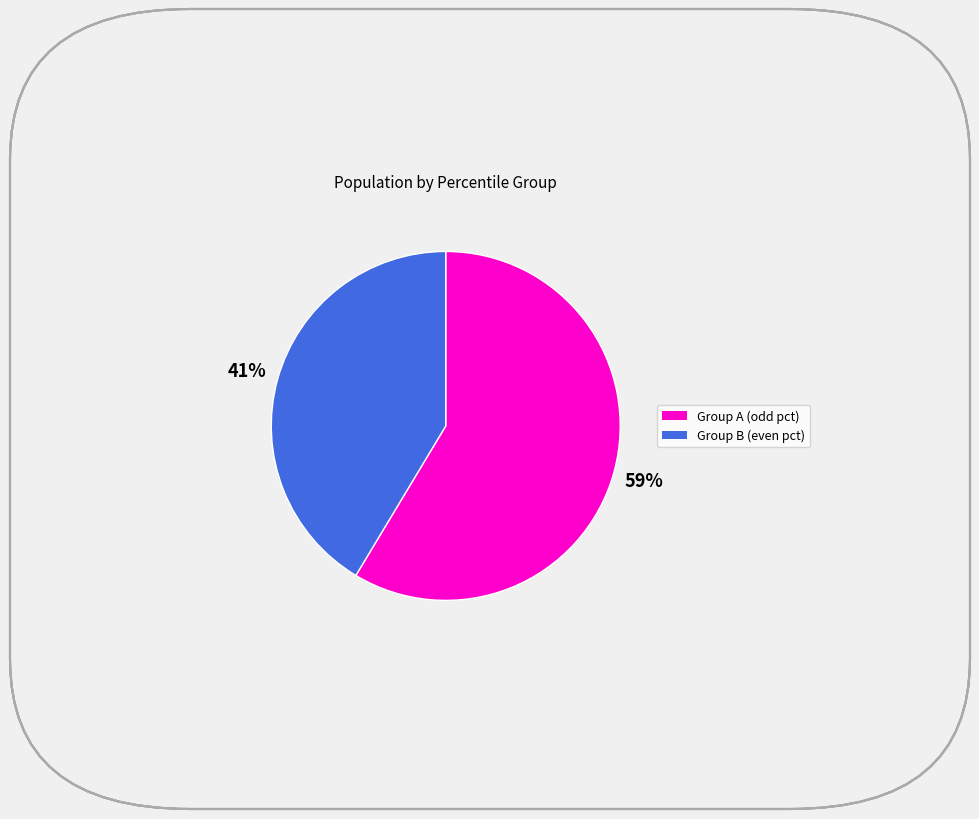

How many slices are in this pie chart?

2